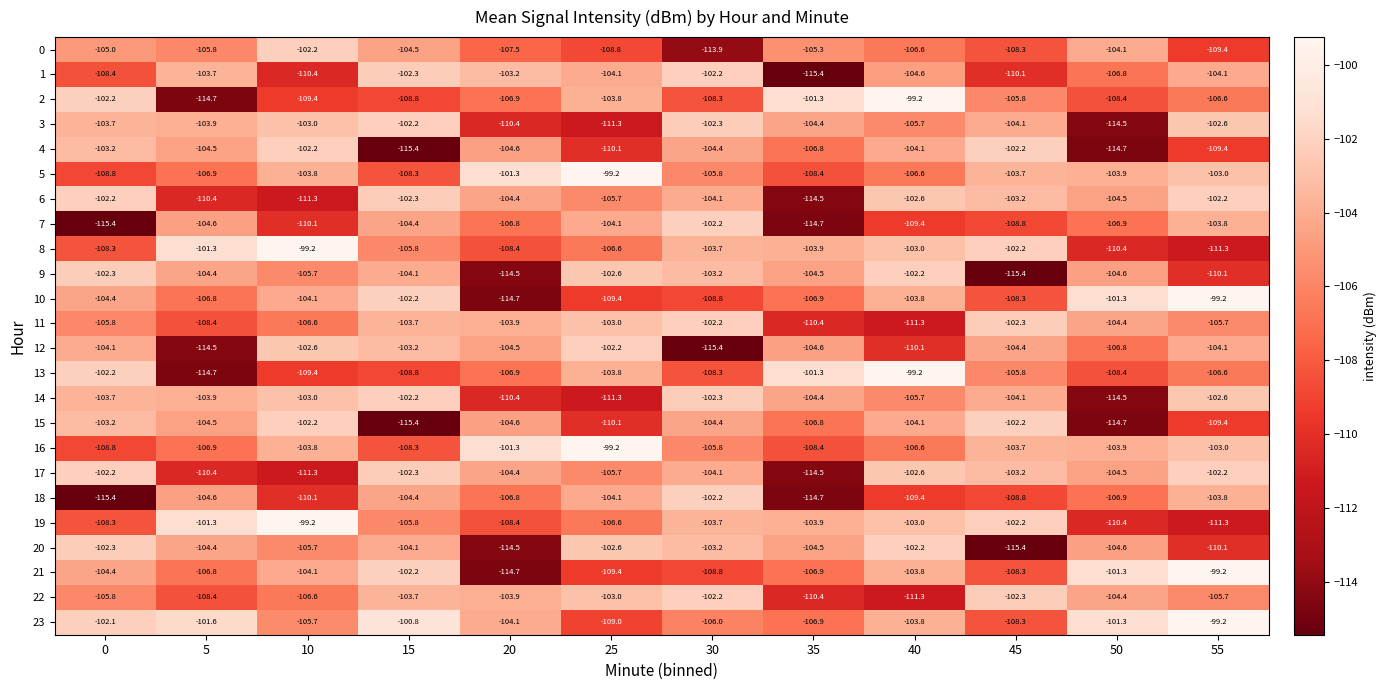

What is the minimum value shown in the chart?

-115.4